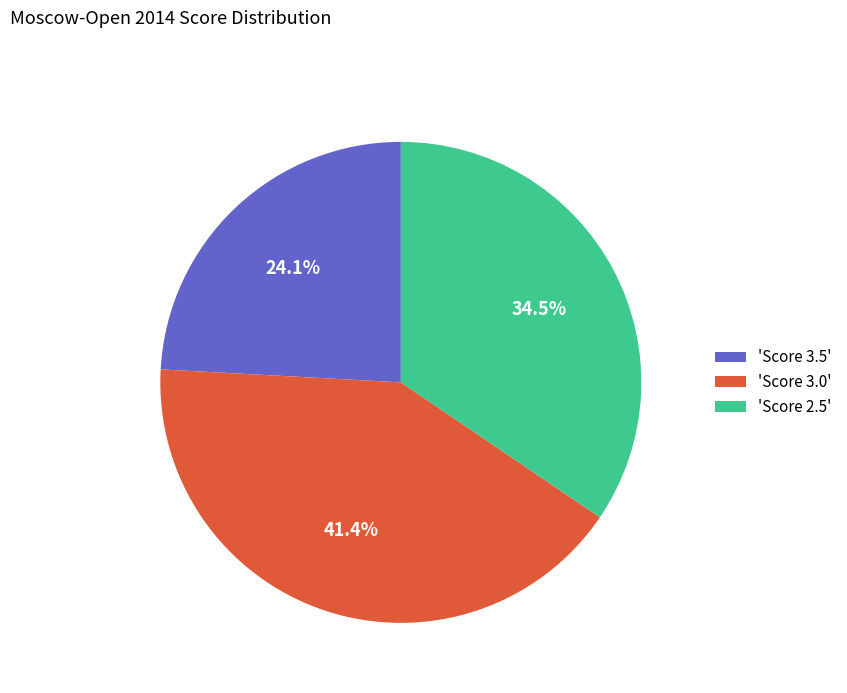

Which category has the smallest portion of the pie?

'Score 3.5'